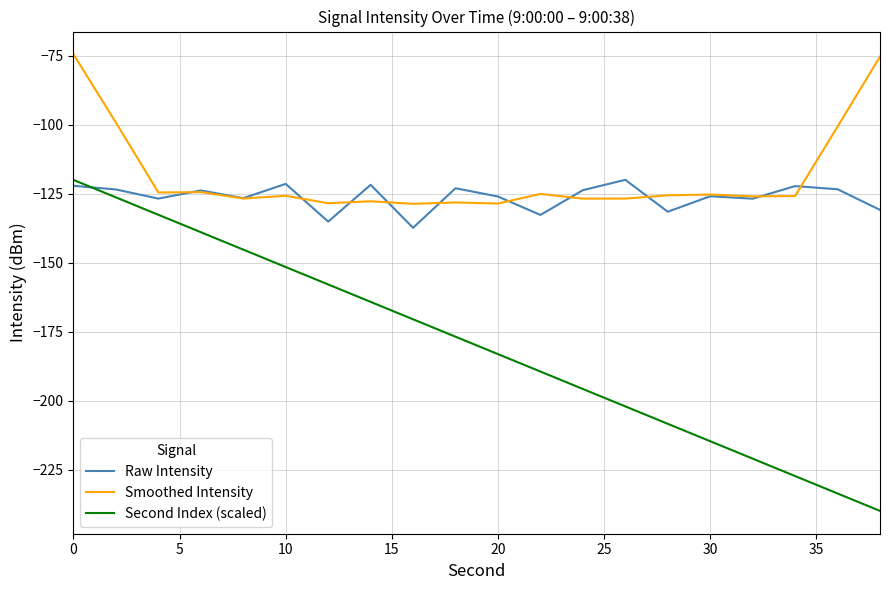

True or false: Second Index (scaled) has more than 0 interior local peaks.

False